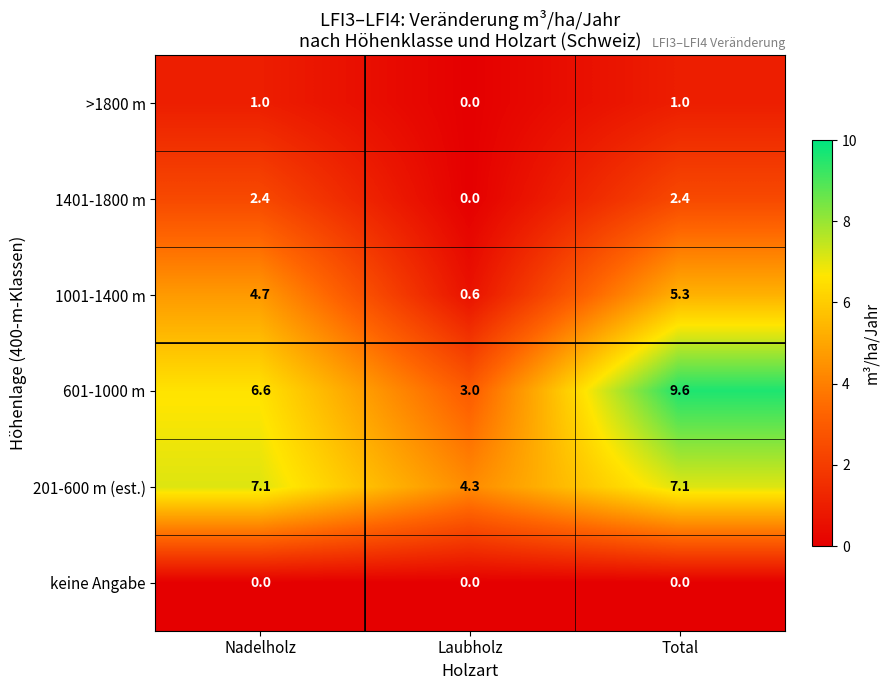

Count the >1800 m values in the range 0 to 1.

3